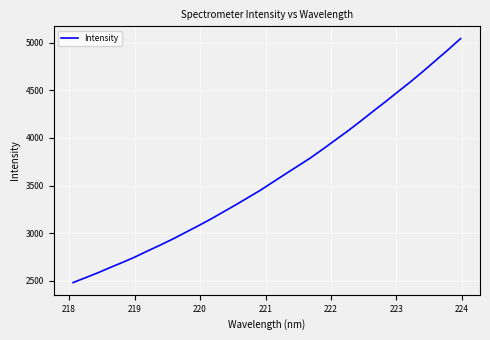

What is the difference between the maximum and minimum values?

2559.7